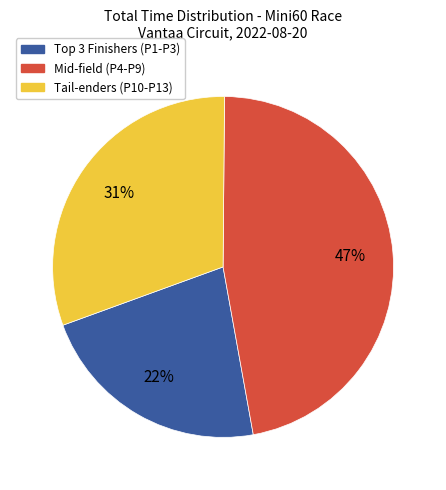

Combined, do Mid-field (P4-P9) and Tail-enders (P10-P13) account for over 50%?

Yes